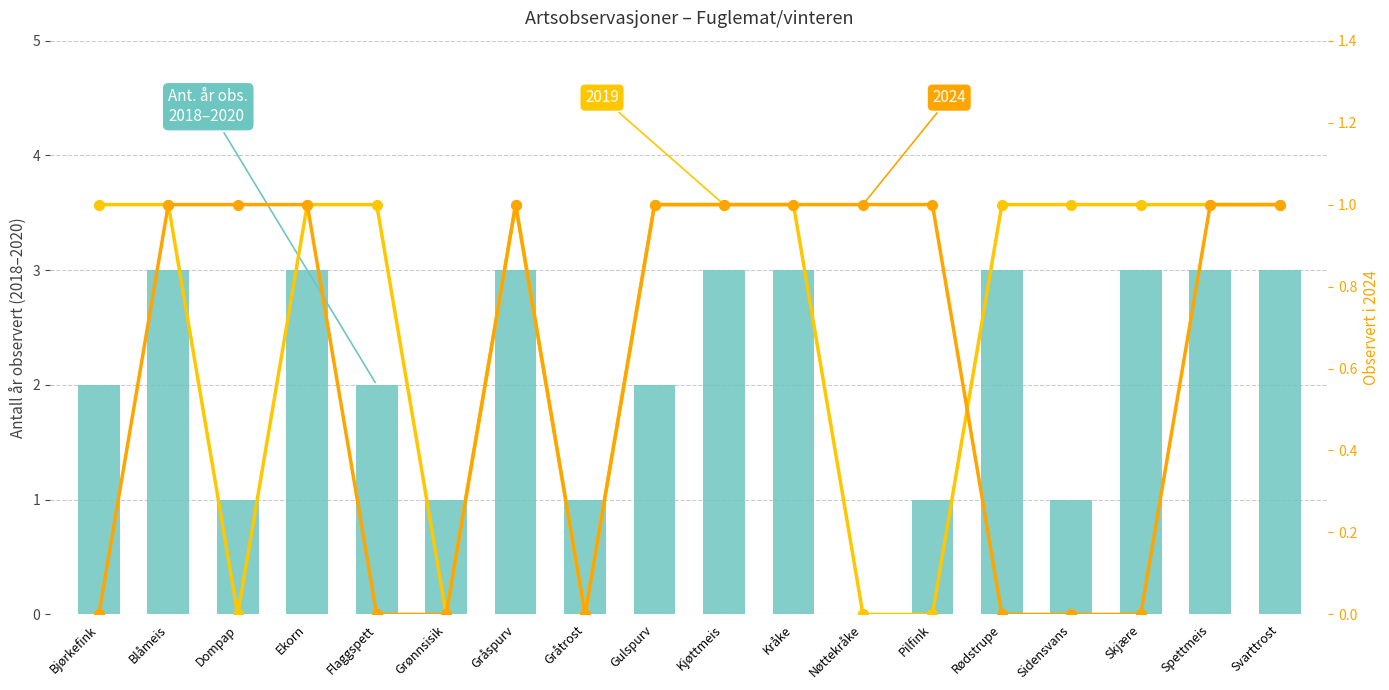

What is the sum of all values?

38